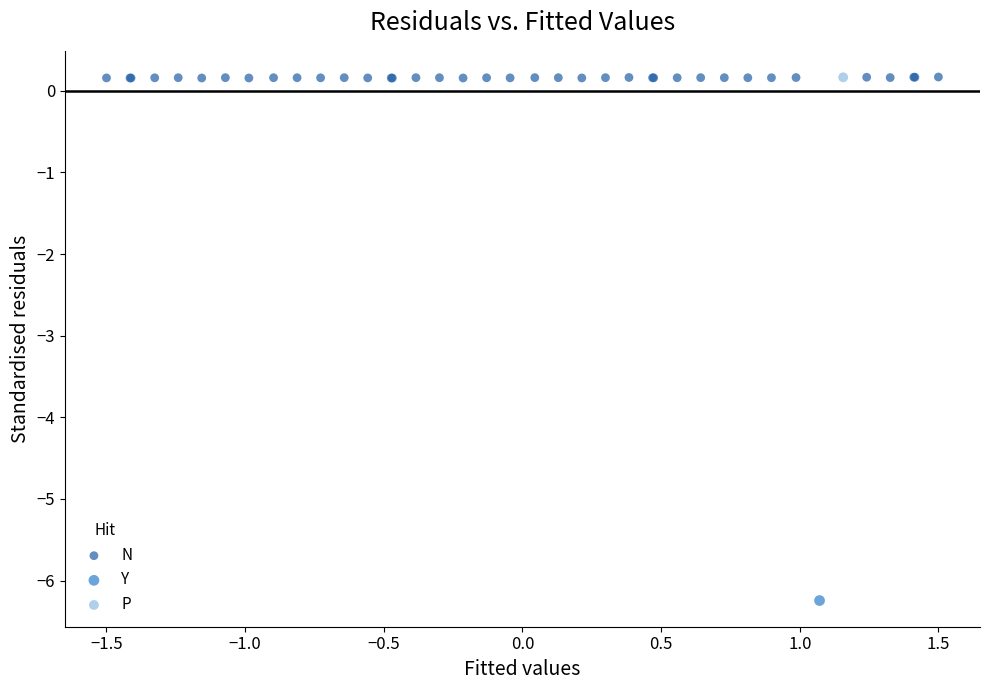

What are all the series names shown in the legend?

N, Y, P